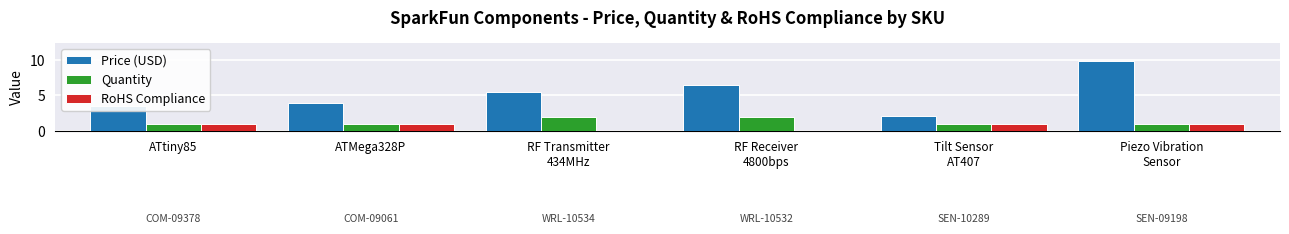

The Quantity series shows 2.0 at RF Receiver
4800bps. True or false?

True